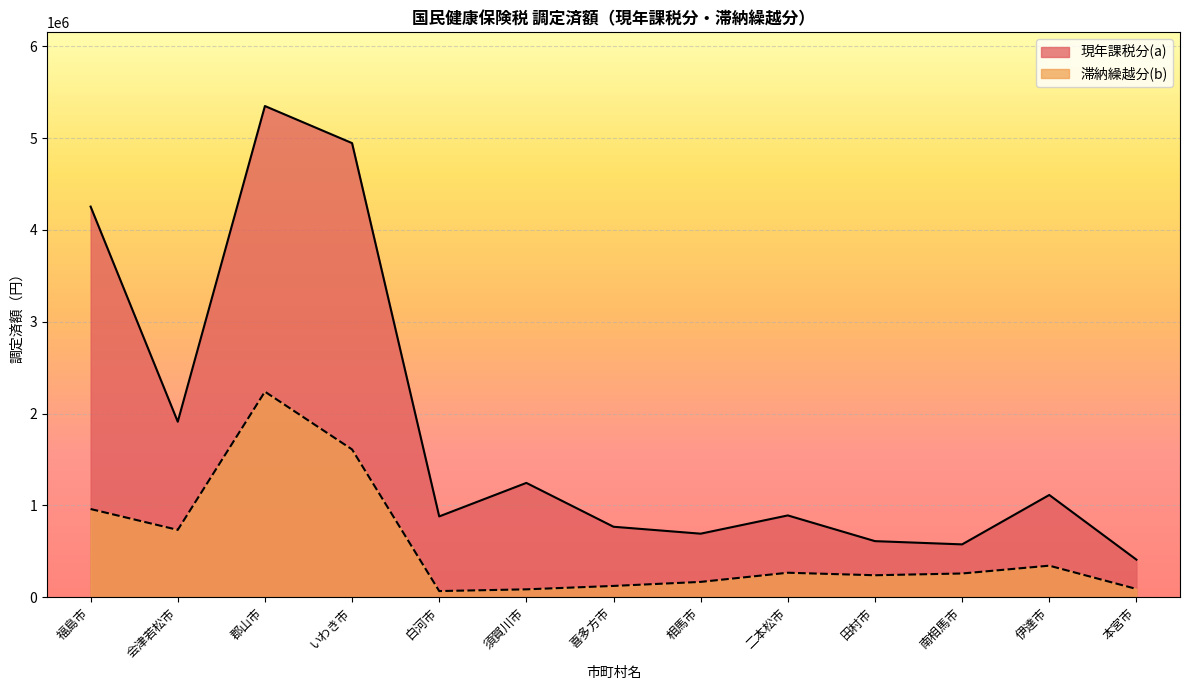

What is the label of the 13th point from the left?

本宮市